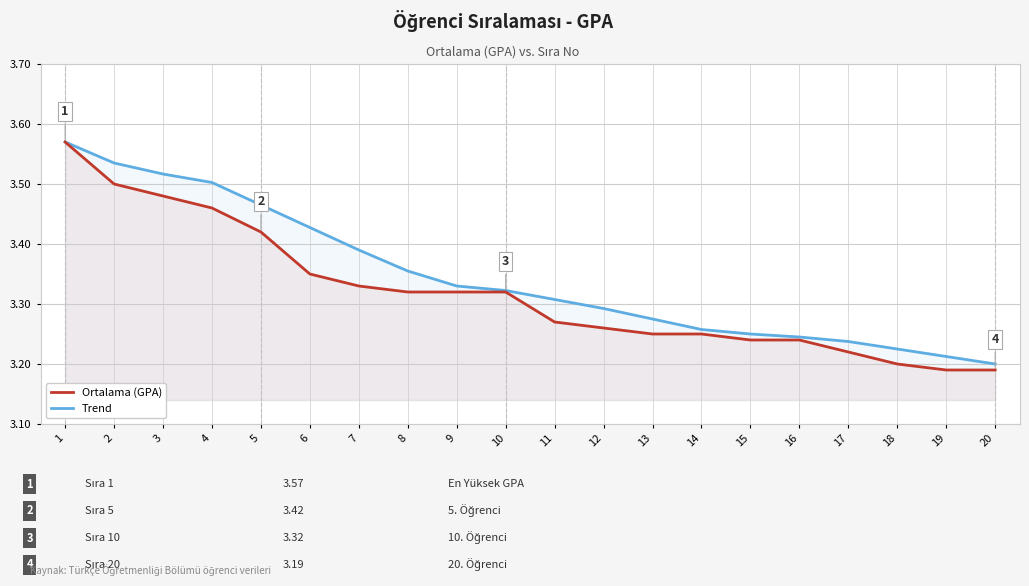

Which category has the lowest value in the Trend series?

20